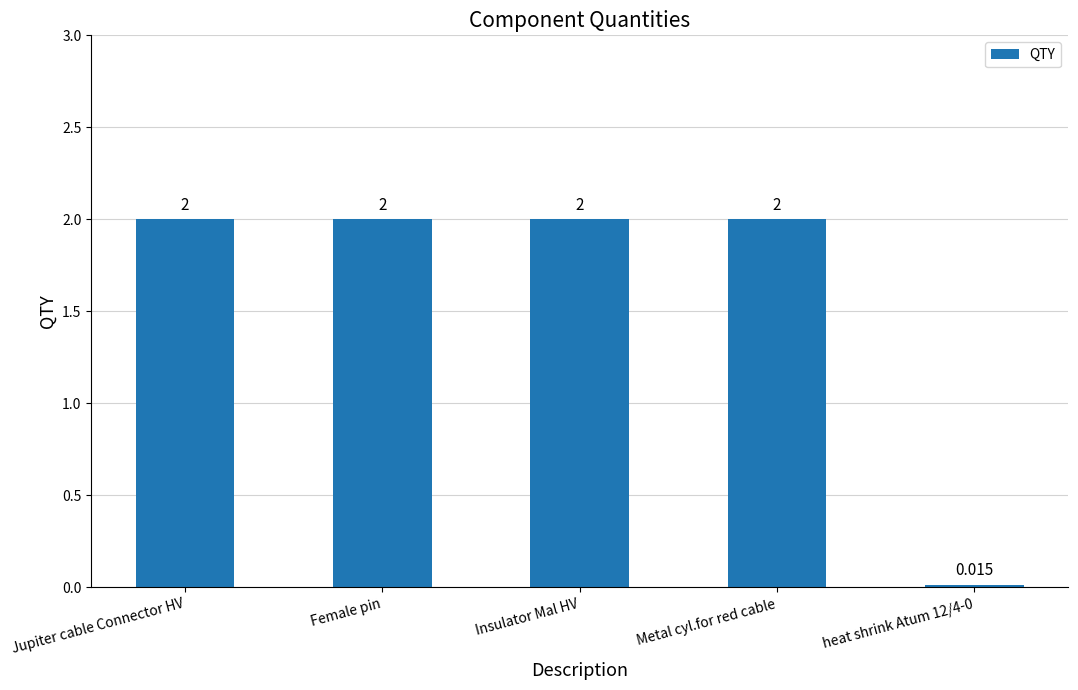

What is the label of the 2nd bar from the right?

Metal cyl.for red cable